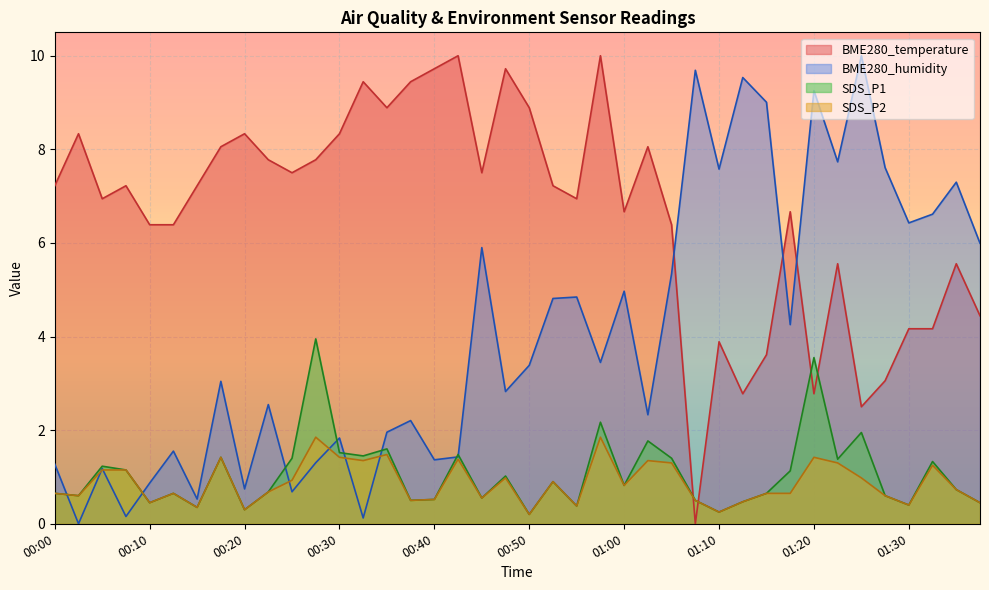

What is the difference between the maximum and minimum values in the SDS_P1 series?

3.8